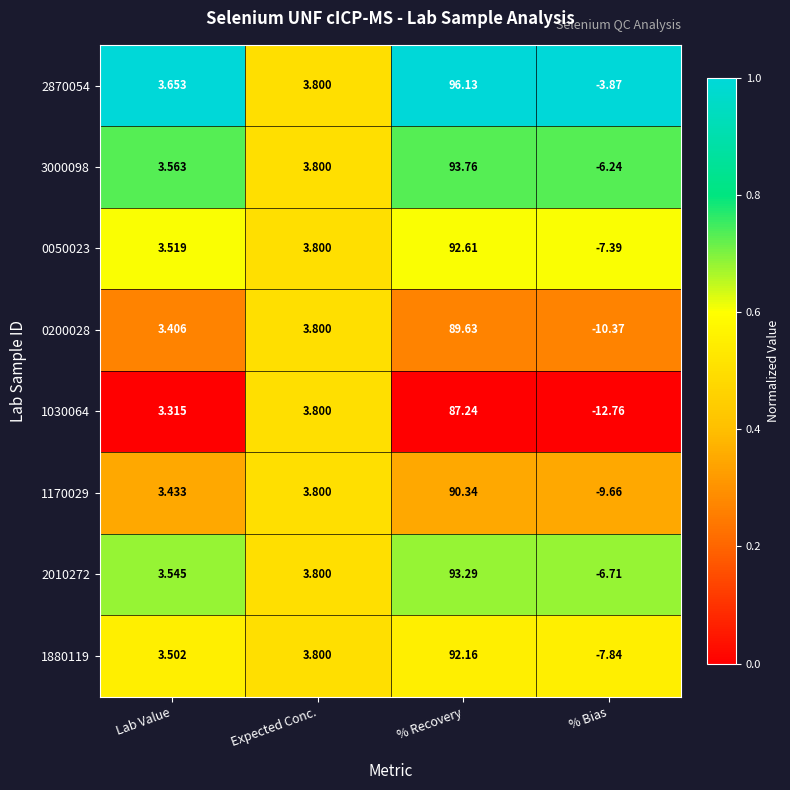

Which category has the highest value in the 2010272 series?

% Recovery